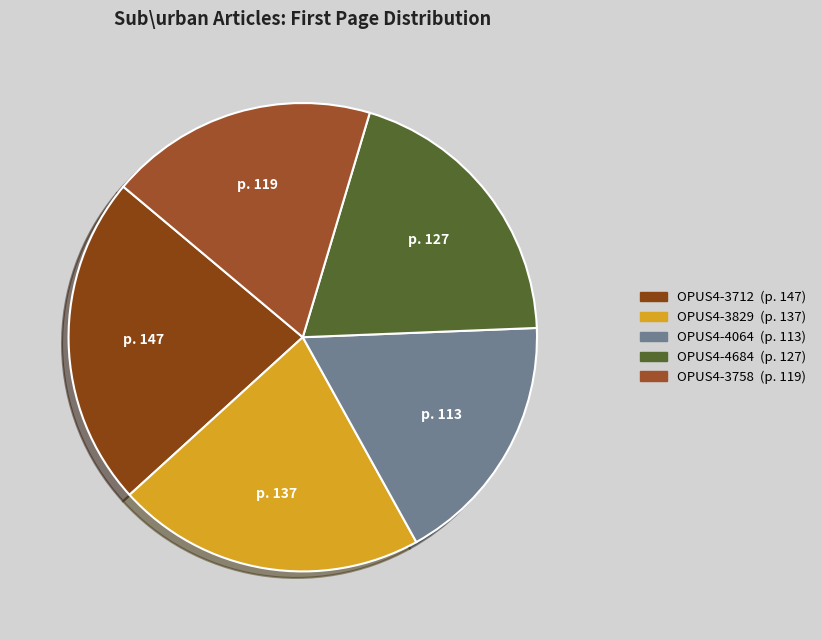

Count the number of slices in the pie.

5